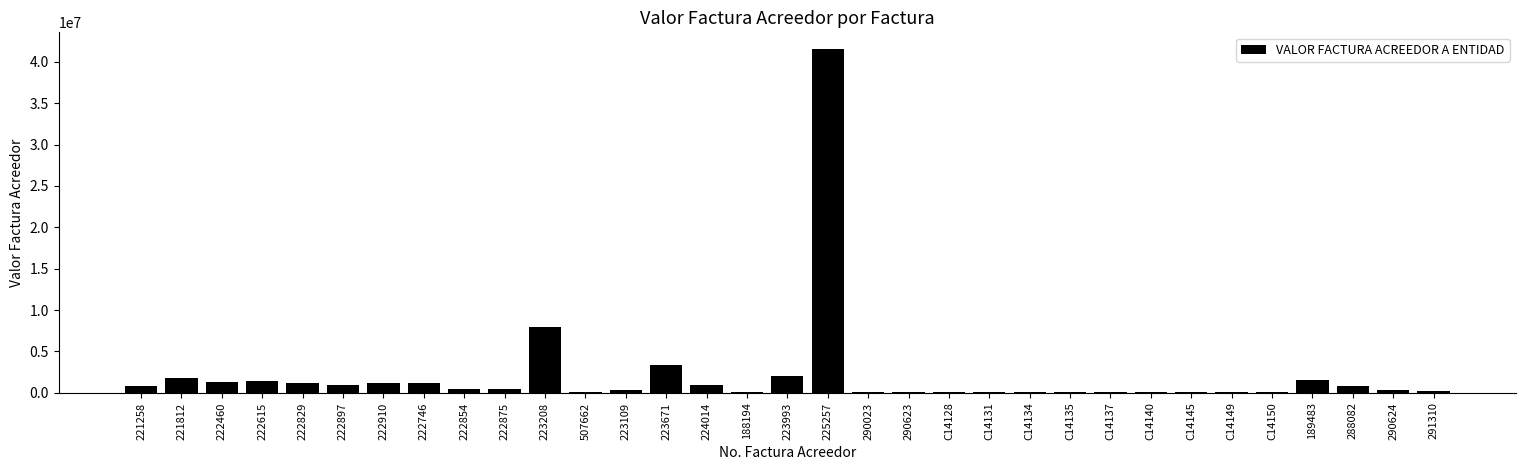

Is it true that the value at 224014 is 879278?

True